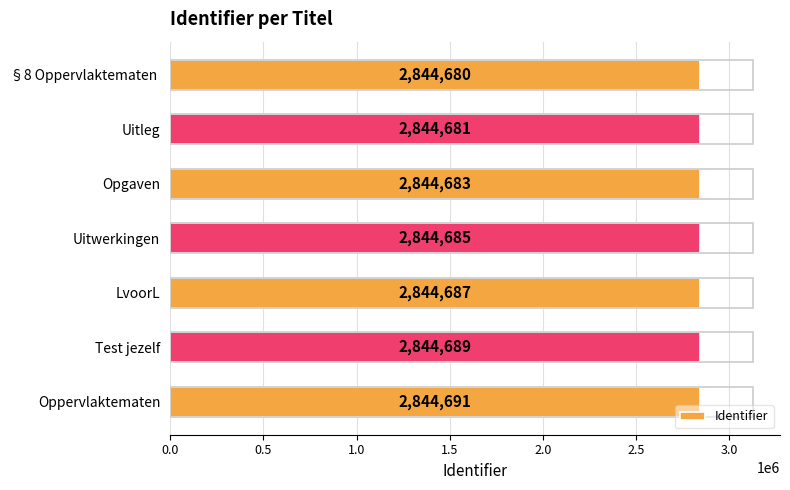

What is the difference between the maximum and minimum values?

11